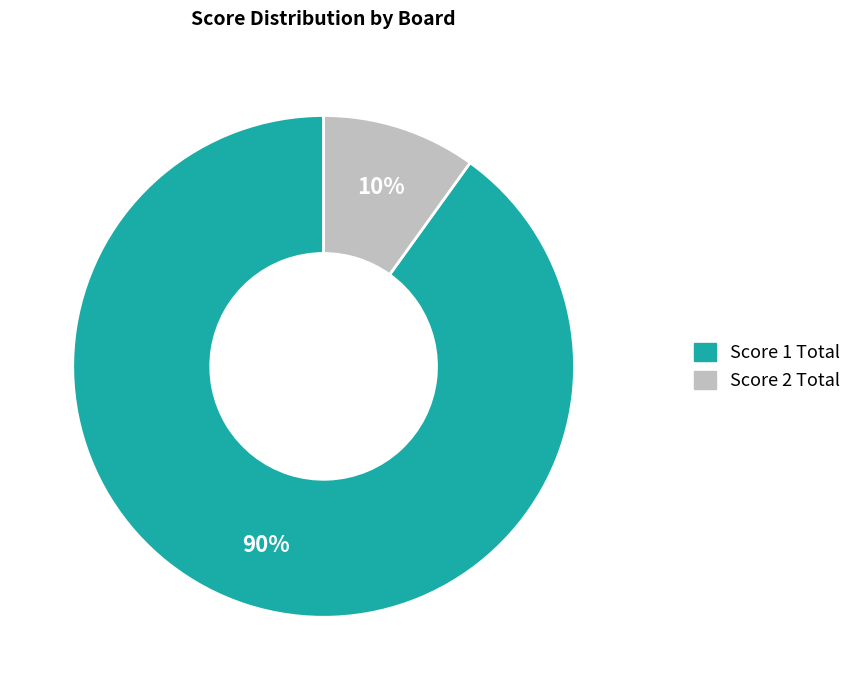

Is there any slice that represents more than half of the pie?

Yes